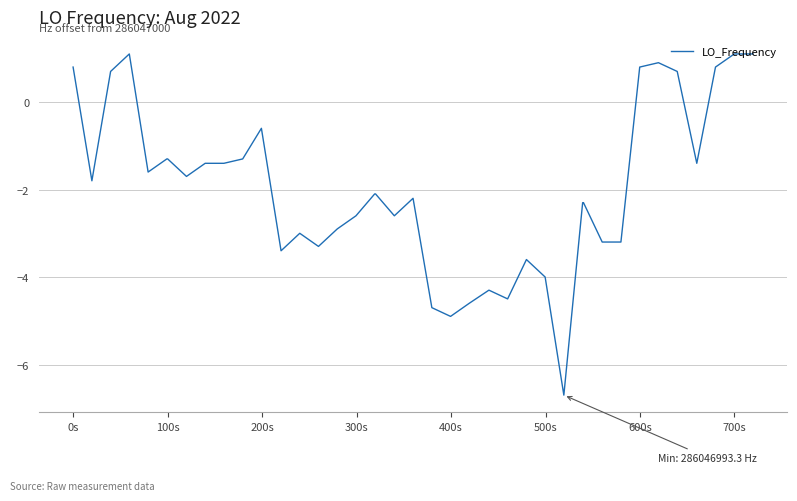

What is the minimum value shown in the chart?

-6.7